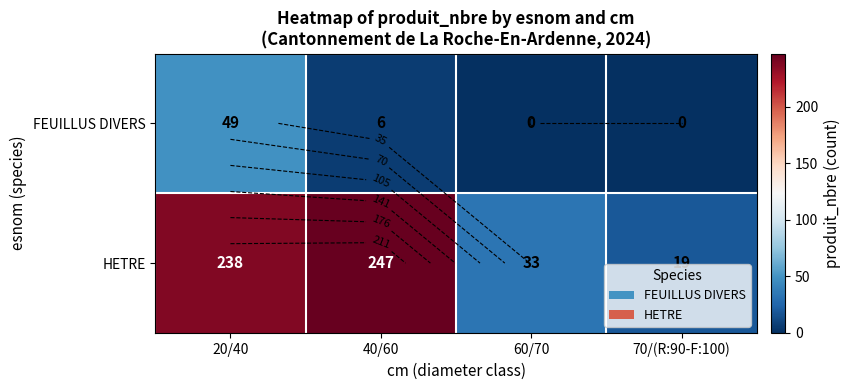

Which series has the widest spread of values?

HETRE